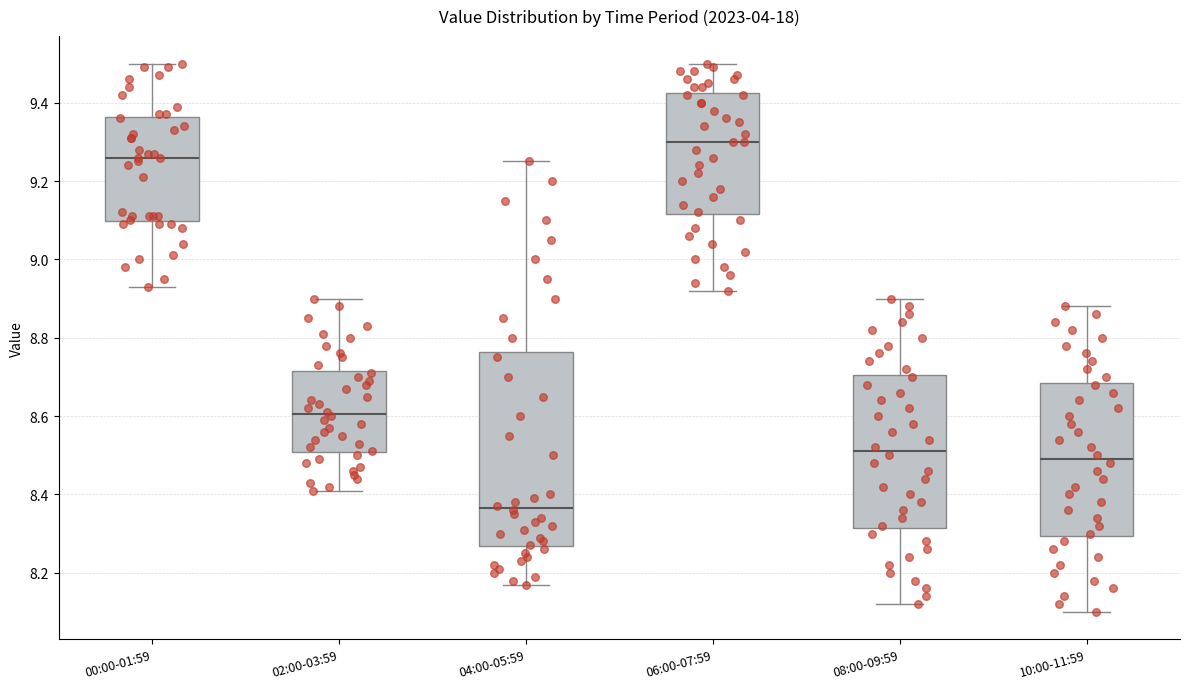

Reading left to right, transcribe this box plot: for each box, give where its median line is, the range the box spans, and where its two whiskers end, as read against the y-axis. The values are not printed on the chart, so give them approximately, as read against the axis.

00:00-01:59: median 9.26, box 9.10 to 9.36, whiskers 8.94 to 9.50
02:00-03:59: median 8.60, box 8.50 to 8.72, whiskers 8.42 to 8.90
04:00-05:59: median 8.36, box 8.26 to 8.76, whiskers 8.18 to 9.26
06:00-07:59: median 9.30, box 9.12 to 9.42, whiskers 8.92 to 9.50
08:00-09:59: median 8.52, box 8.32 to 8.70, whiskers 8.12 to 8.90
10:00-11:59: median 8.50, box 8.30 to 8.68, whiskers 8.10 to 8.88